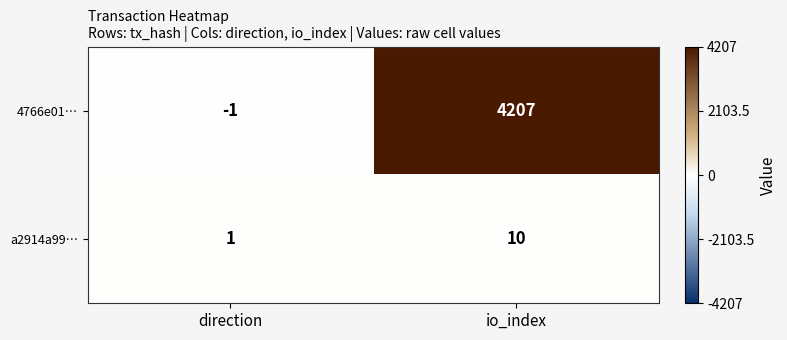

Reading right to left, list all the values displayed in this chart.

4766e01…: io_index=4207	direction=-1
a2914a99…: io_index=10	direction=1